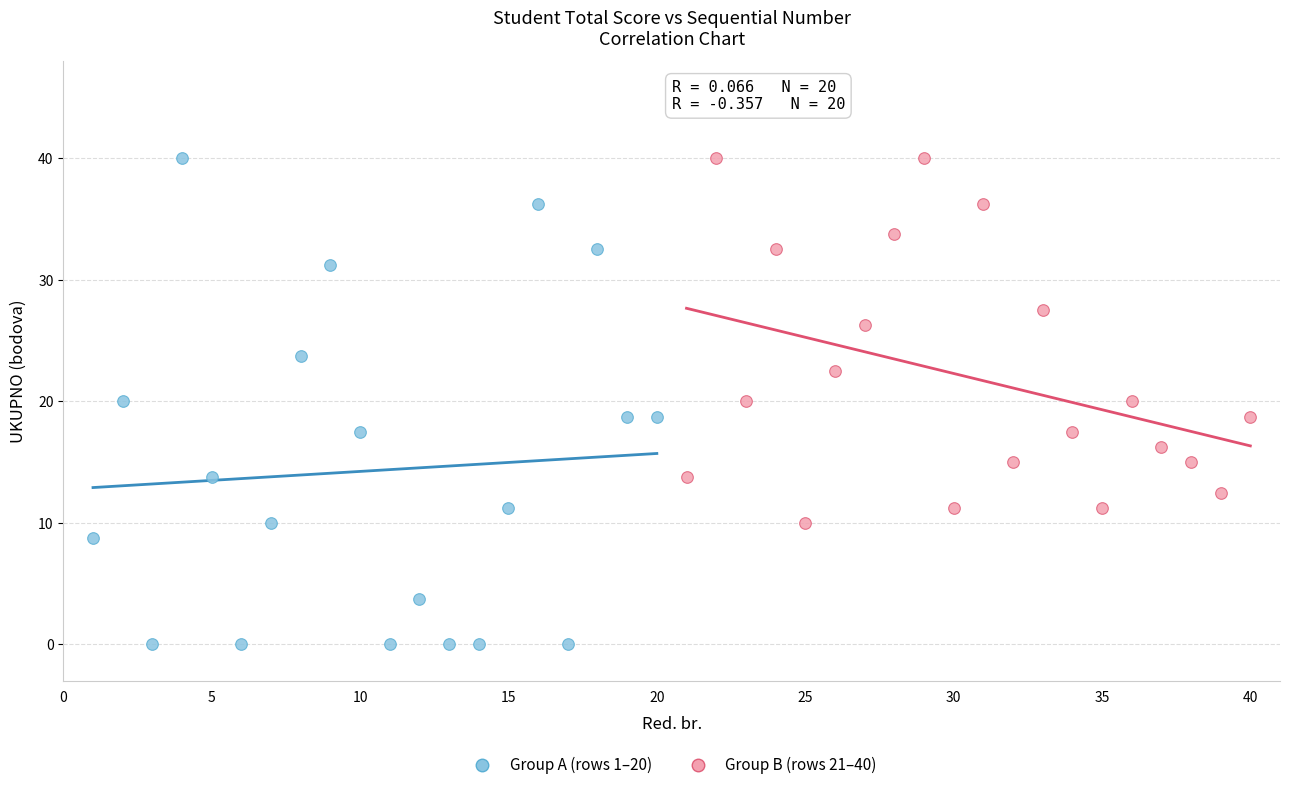

Which series contains the lowest Y value?

Group A (rows 1–20)